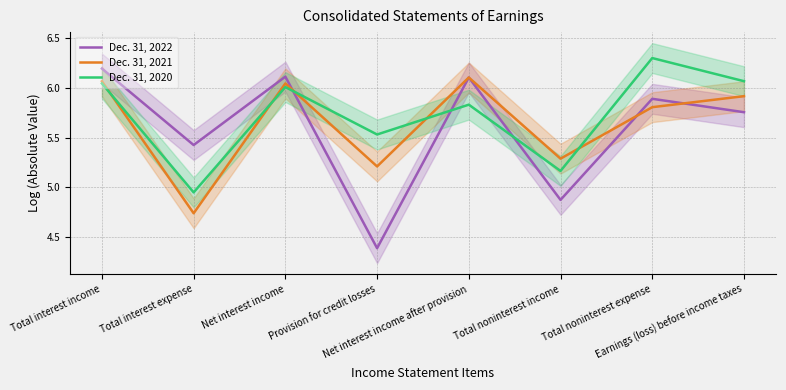

Where is the first local maximum for Dec. 31, 2022?

Net interest income